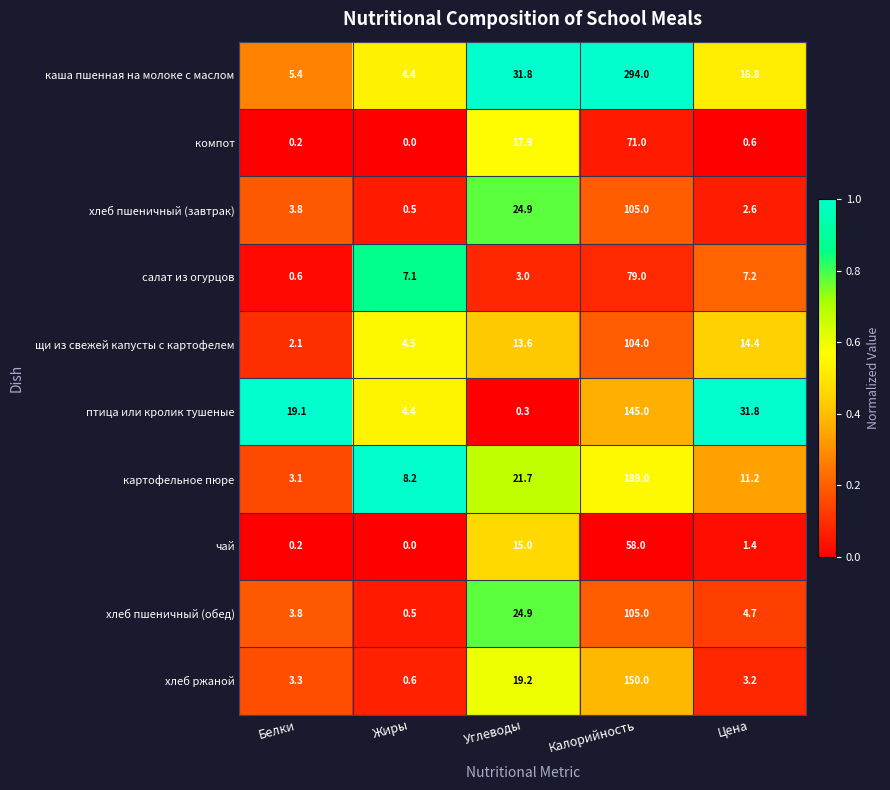

Where is картофельное пюре nearest to the value 96?

Углеводы